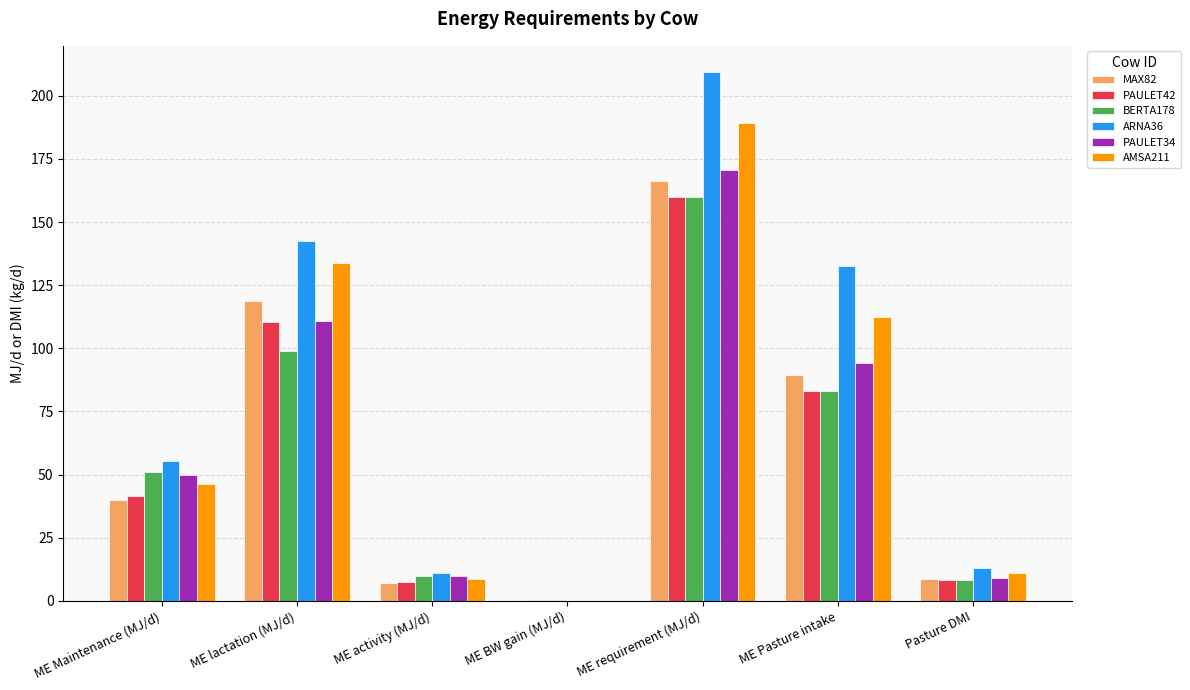

How many distinct data groups are displayed?

6